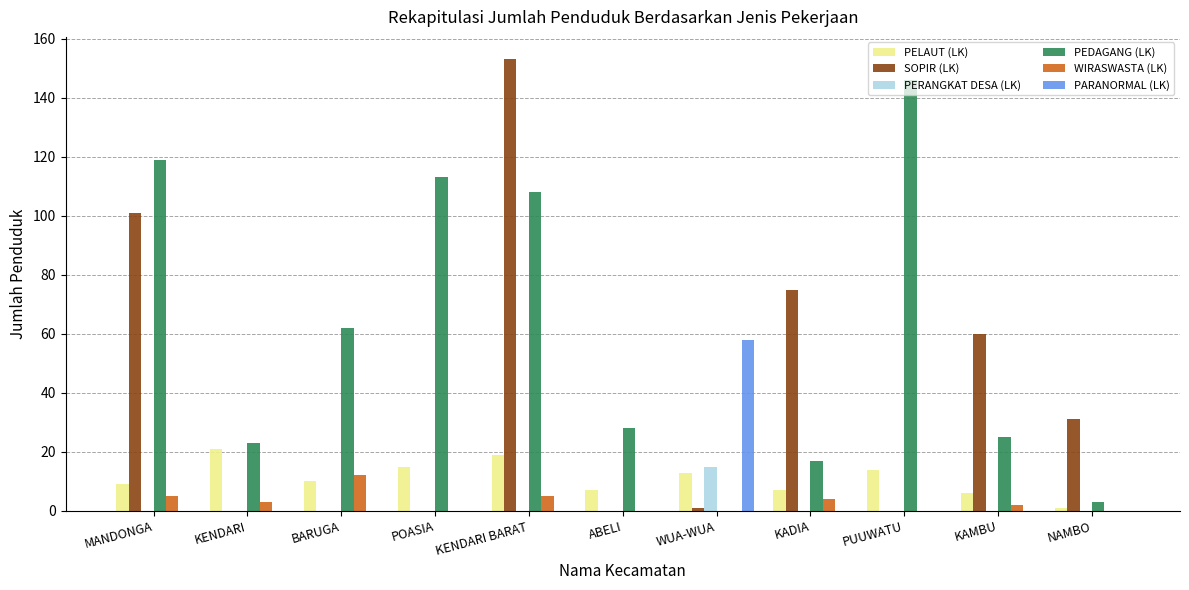

Count the number of data series in this chart.

6